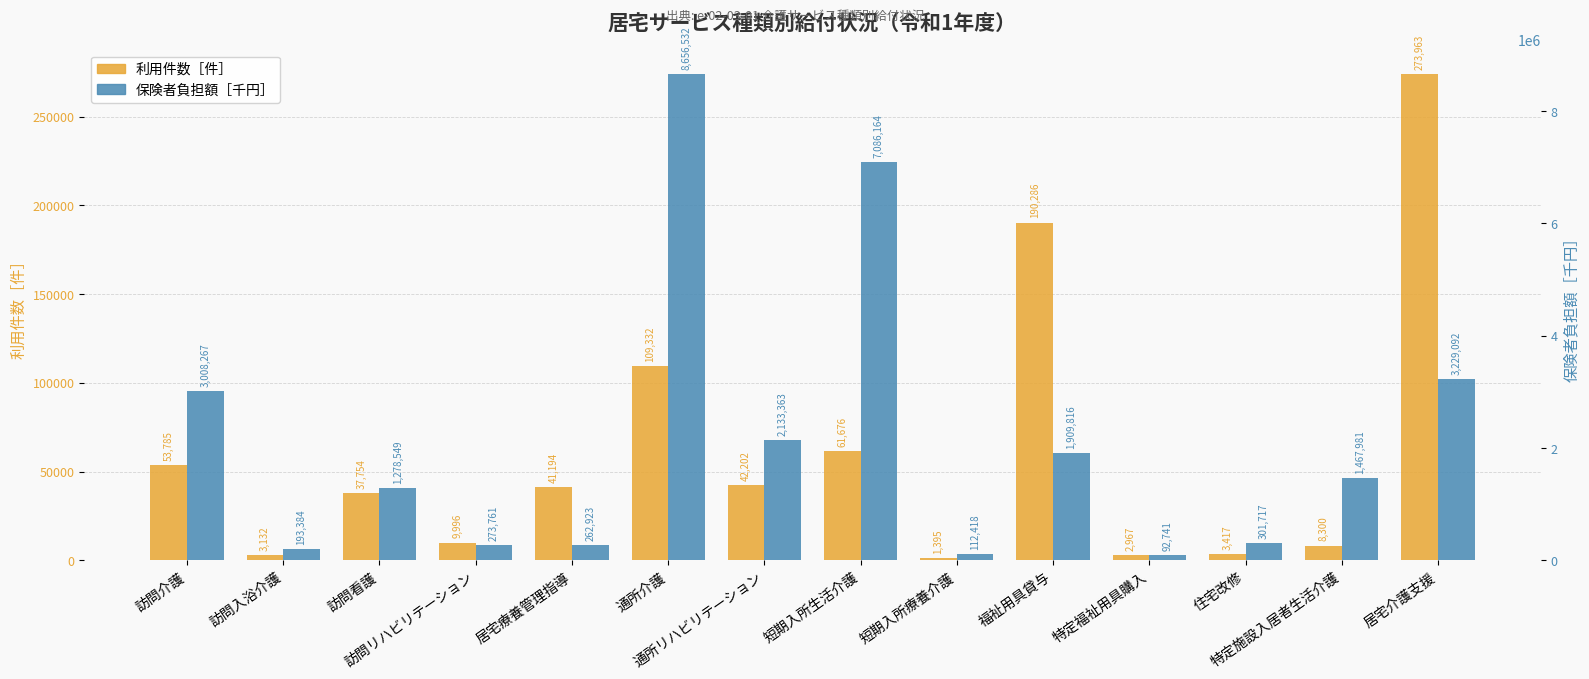

What is the value of the 保険者負担額［千円］ bar at the 10th from the left?

1909816